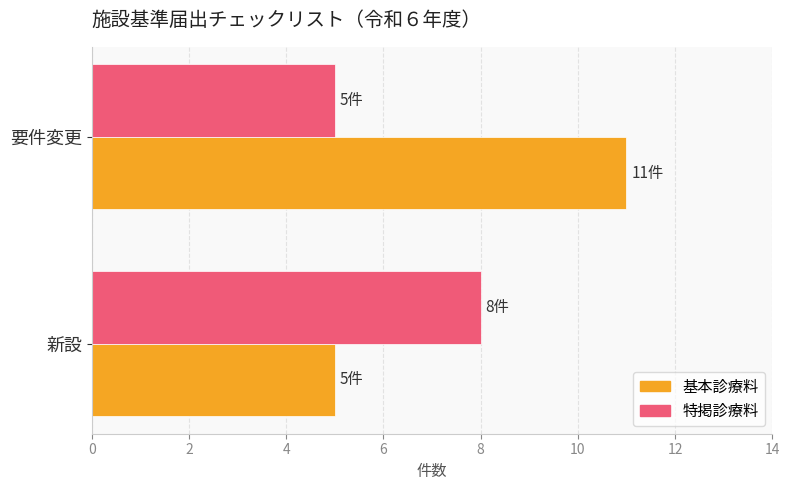

At which category is the sum across all series the highest?

要件変更